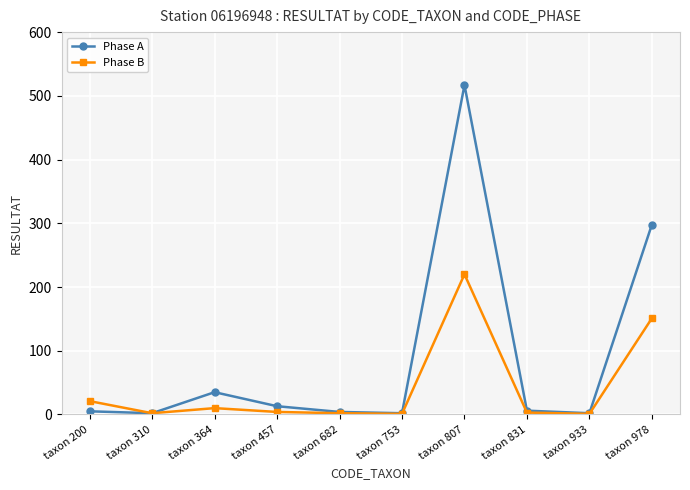

What is the maximum value for Phase B?

220